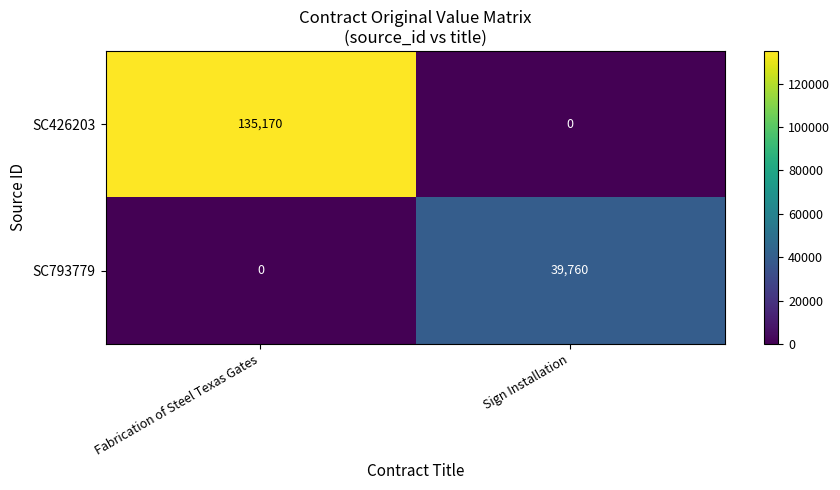

What is the sum of the SC793779 values at Fabrication of Steel Texas Gates and Sign Installation?

39760